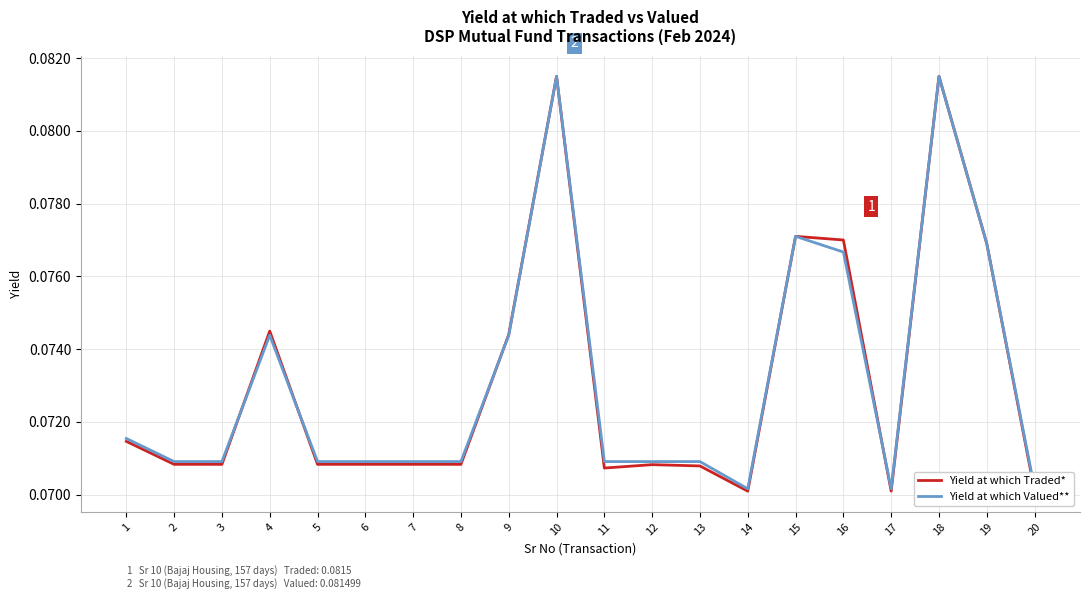

What is the value of the Yield at which Valued** point at the 18th from the left?

0.1